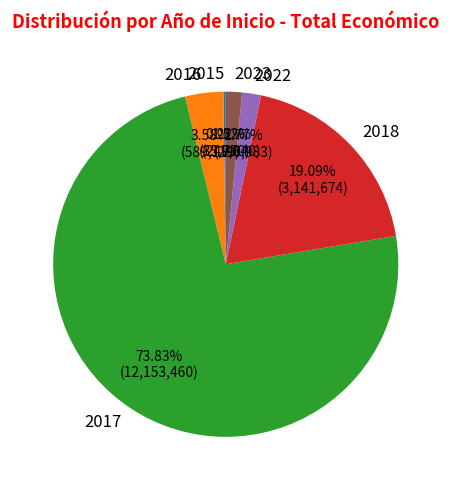

Combined, do 2022 and 2018 account for over 50%?

No